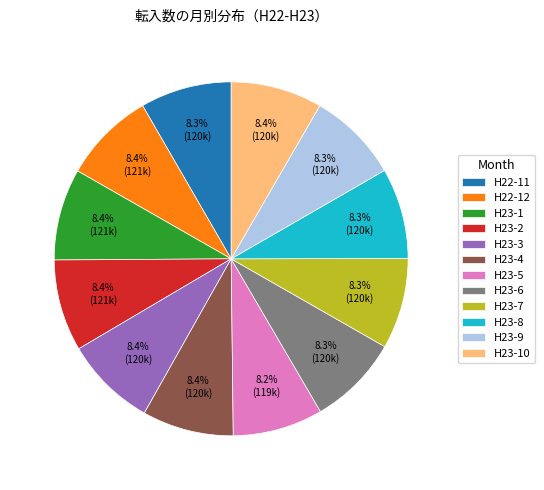

Is H22-11 the majority of the pie?

No